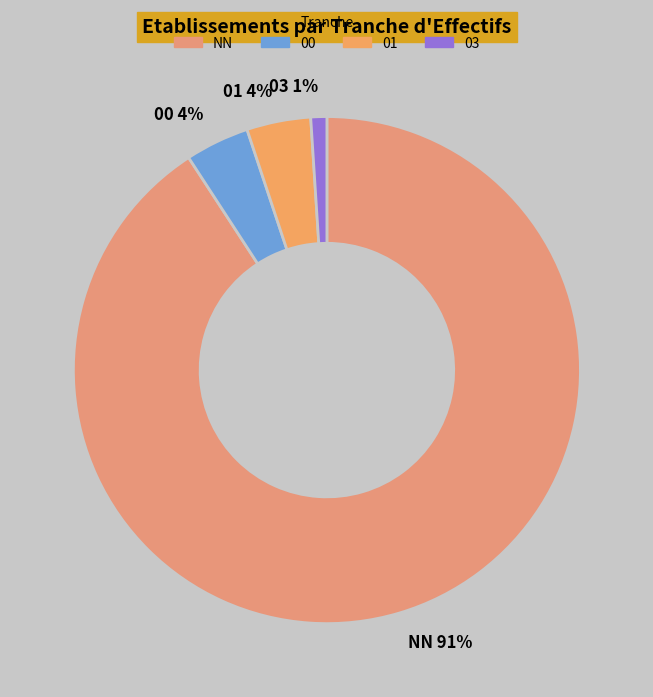

Which has a higher value, 01 or NN?

NN